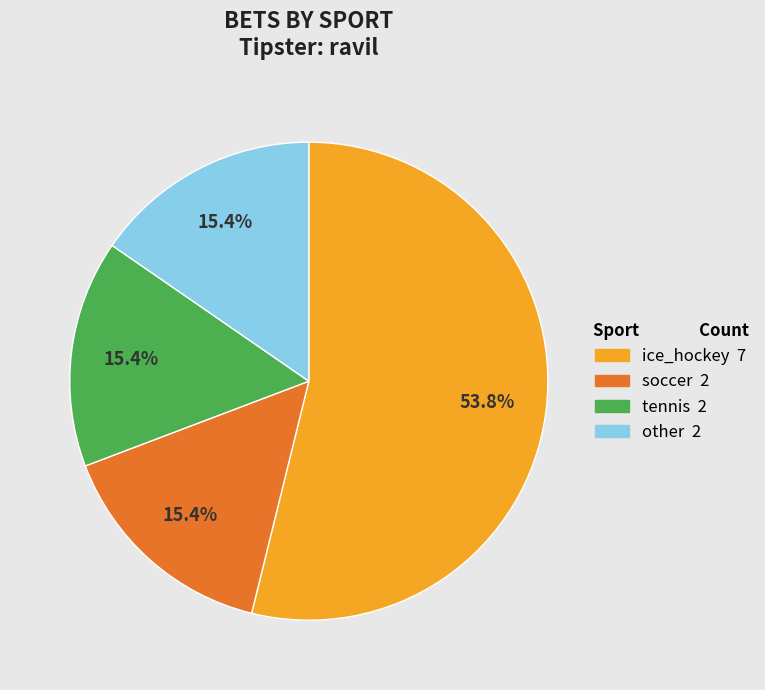

True or false: soccer accounts for 15% of the total.

True